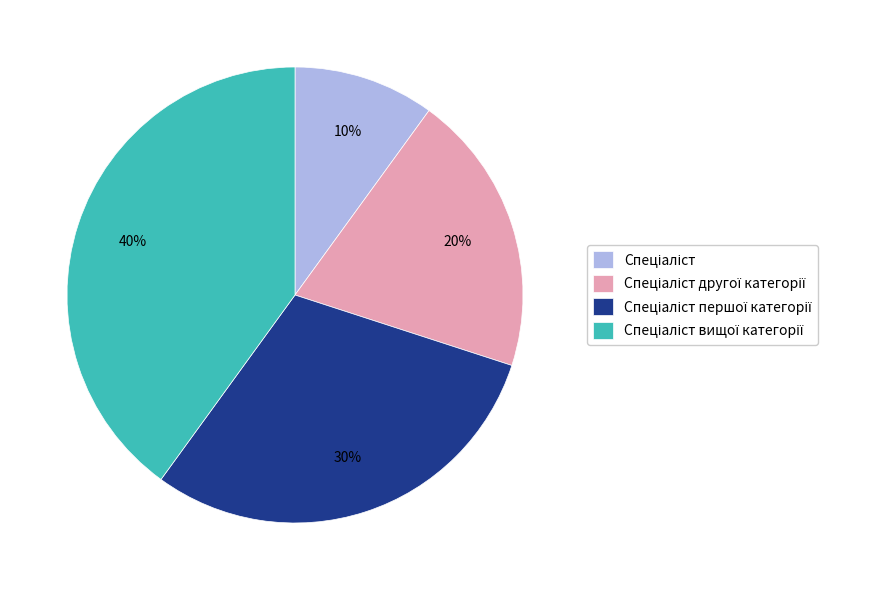

Is there a majority slice in this chart?

No